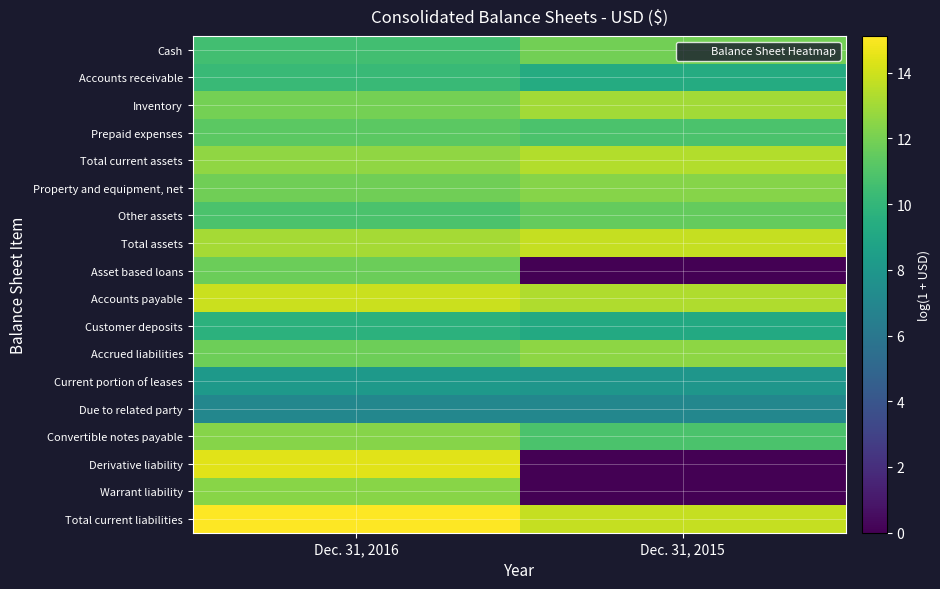

List the series in order of their peak value, lowest first.

Due to related party, Current portion of leases, Customer deposits, Accounts receivable, Prepaid expenses, Other assets, Asset based loans, Cash, Property and equipment, net, Convertible notes payable, Warrant liability, Accrued liabilities, Inventory, Total current assets, Total assets, Accounts payable, Derivative liability, Total current liabilities